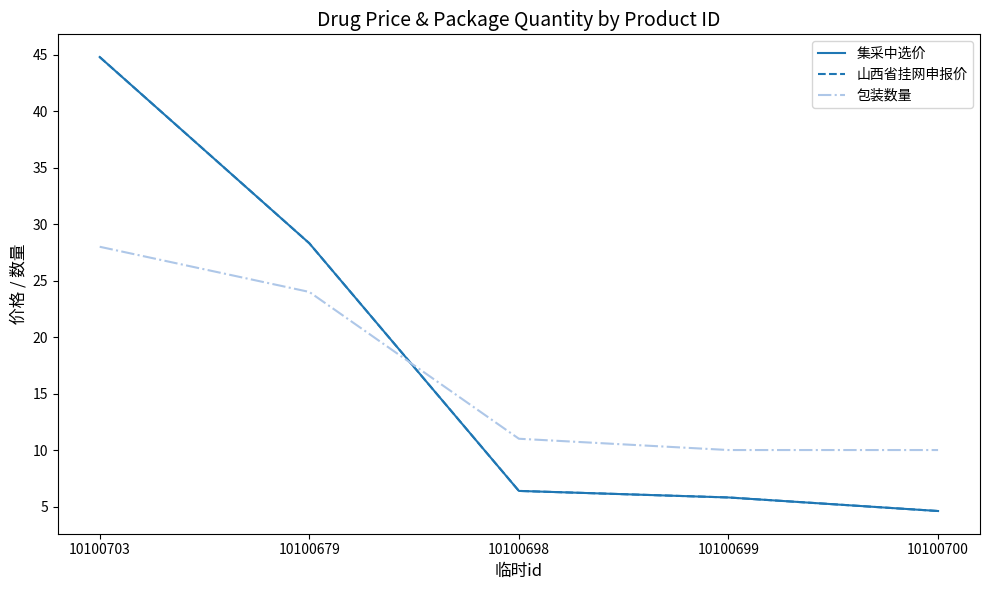

At which category is the sum across all series the highest?

10100703